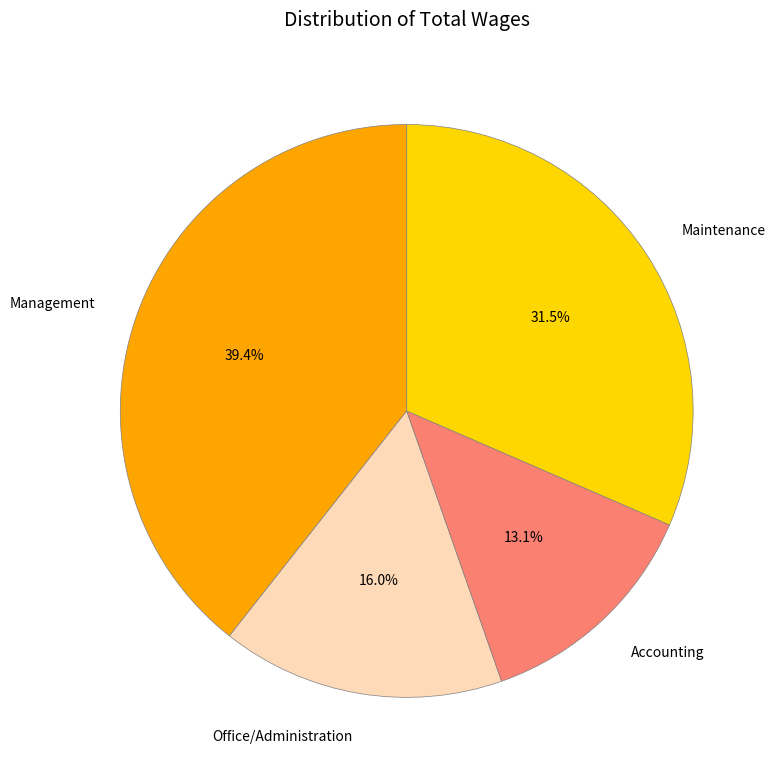

To the nearest percent, what is the difference between the largest and smallest slice percentages?

26%